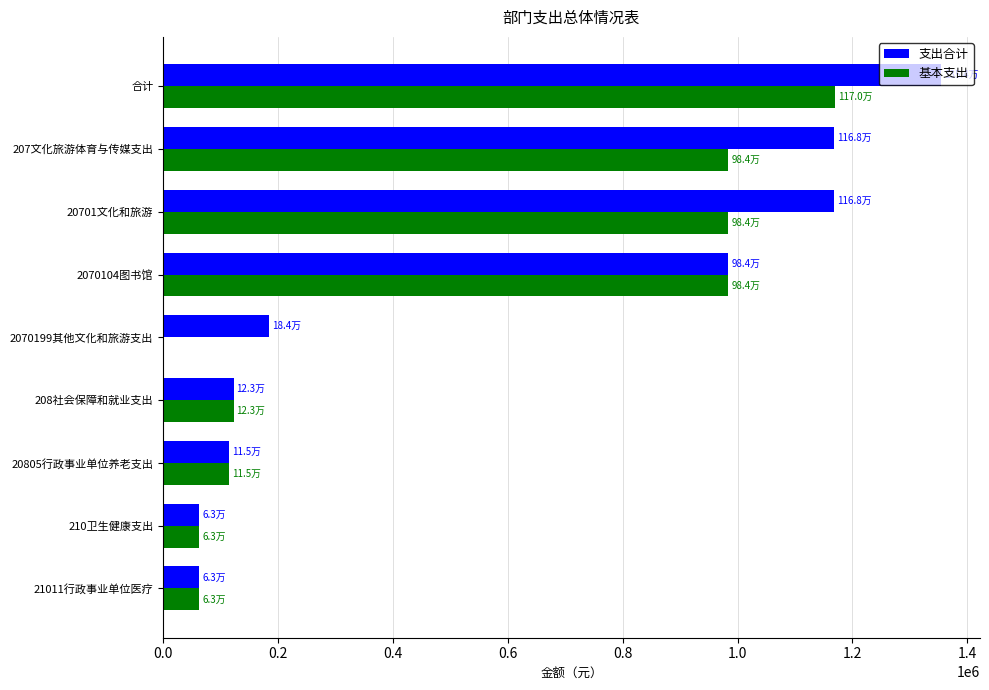

Is it true that 基本支出 equals 1170130.3 at 合计?

True